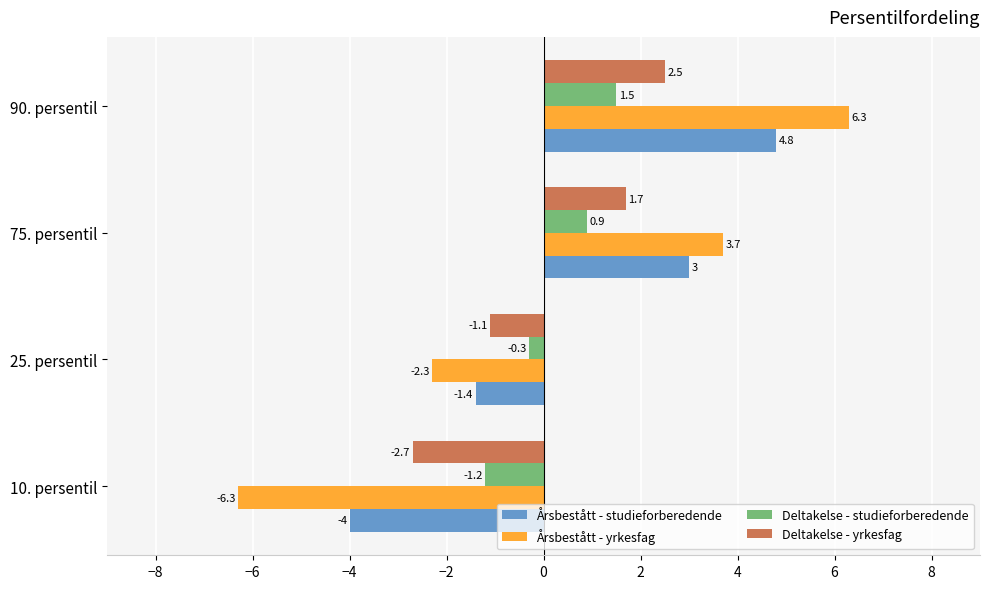

At which category is the sum across all series the highest?

90. persentil